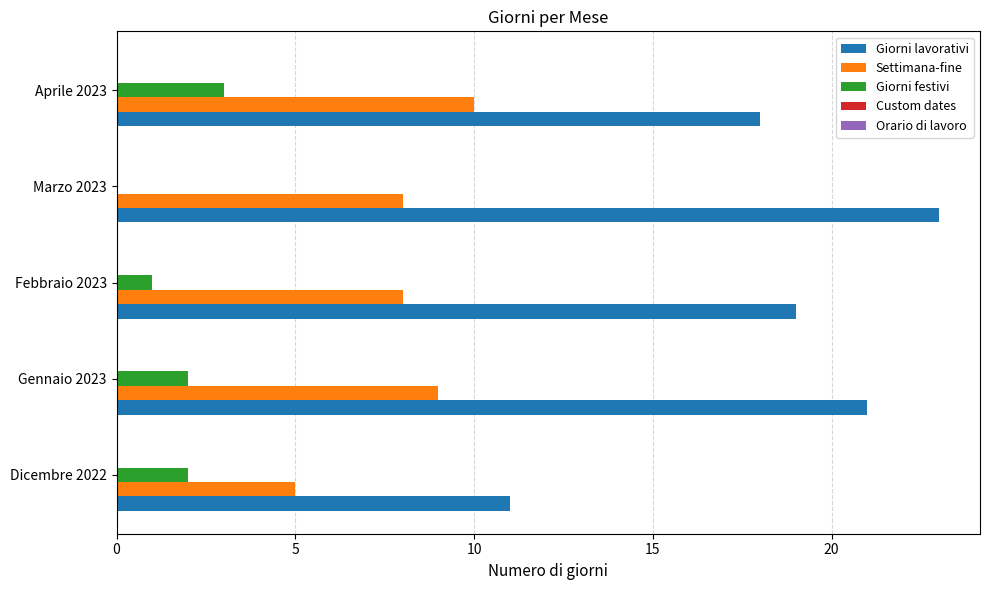

True or false: Settimana-fine has a value of 3 at Aprile 2023.

False